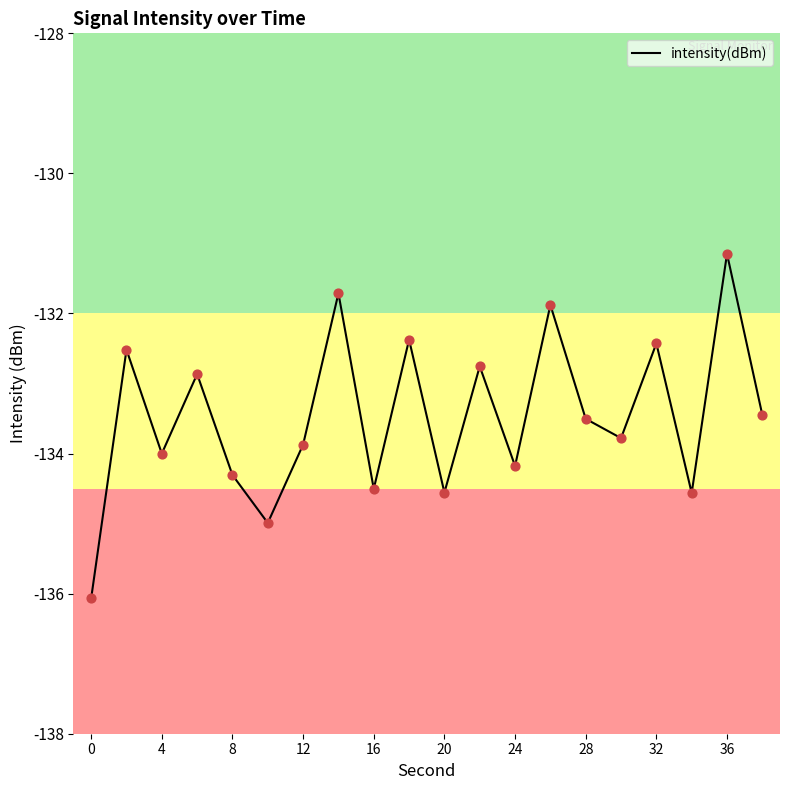

What is the maximum value shown in the chart?

-131.1